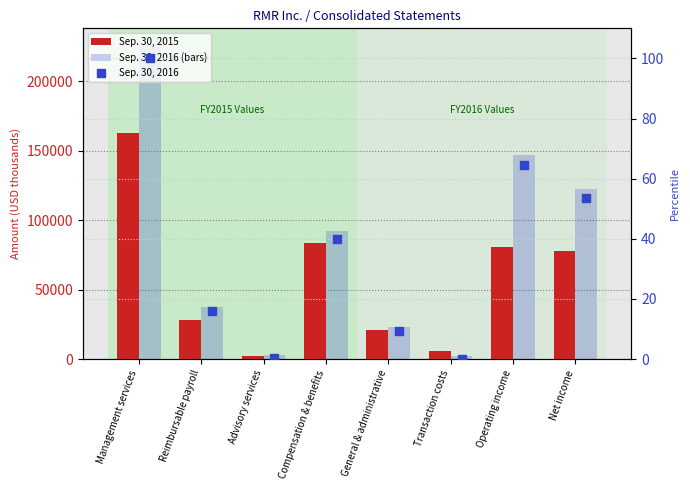

Which series has the widest spread of Y values?

Sep. 30, 2016 (bars)